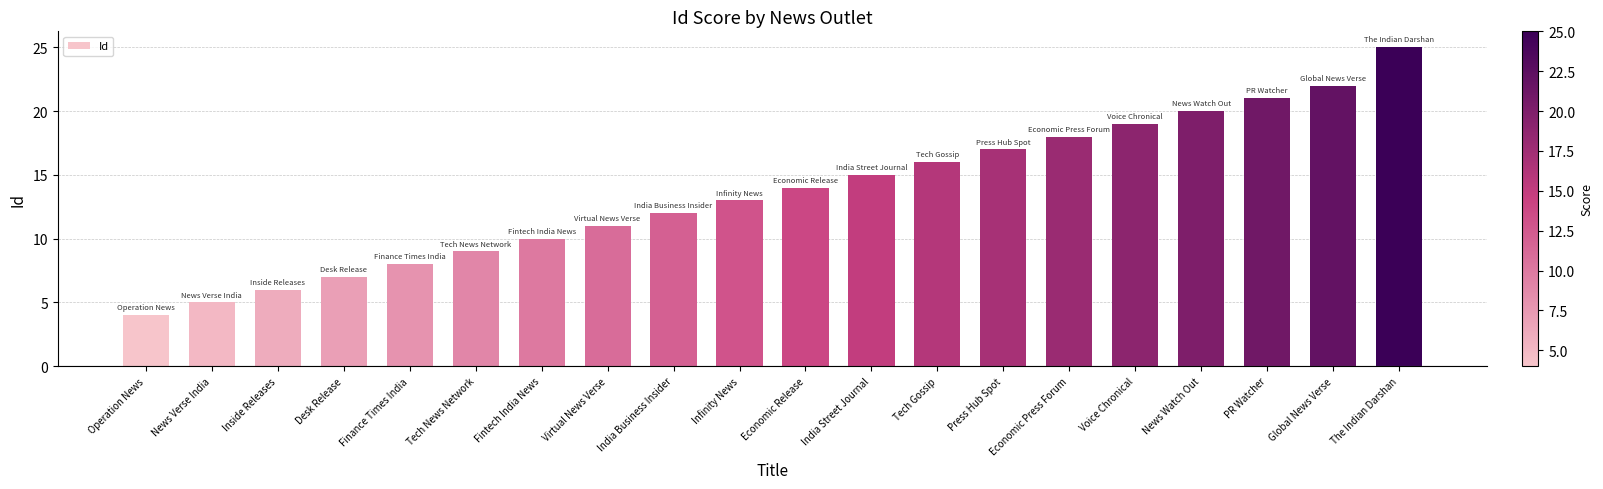

What is the maximum value shown in the chart?

25